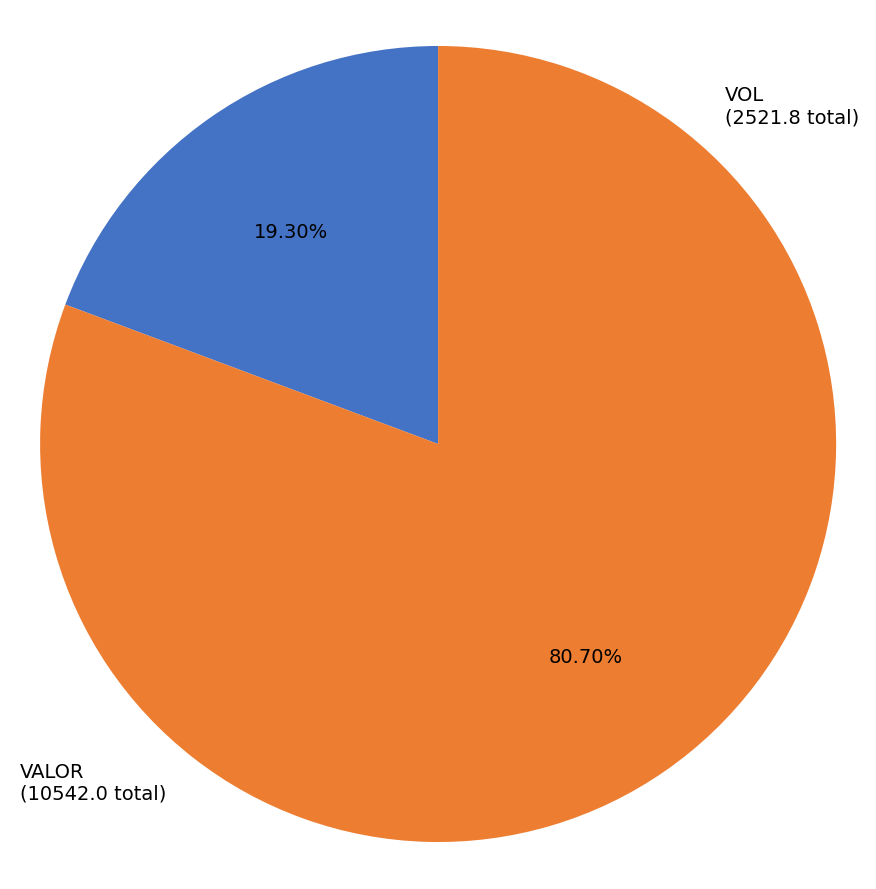

Count the number of slices in the pie.

2